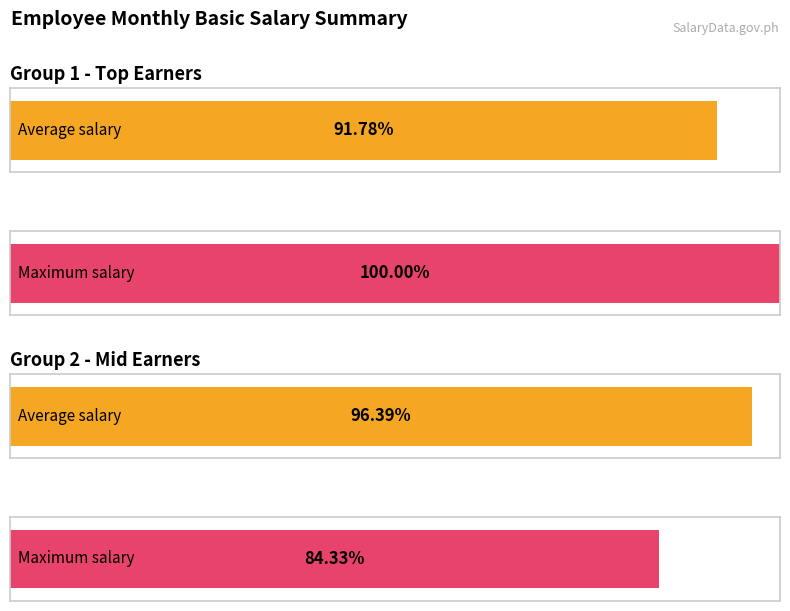

Are the bars grouped side by side (vs. stacked)?

No